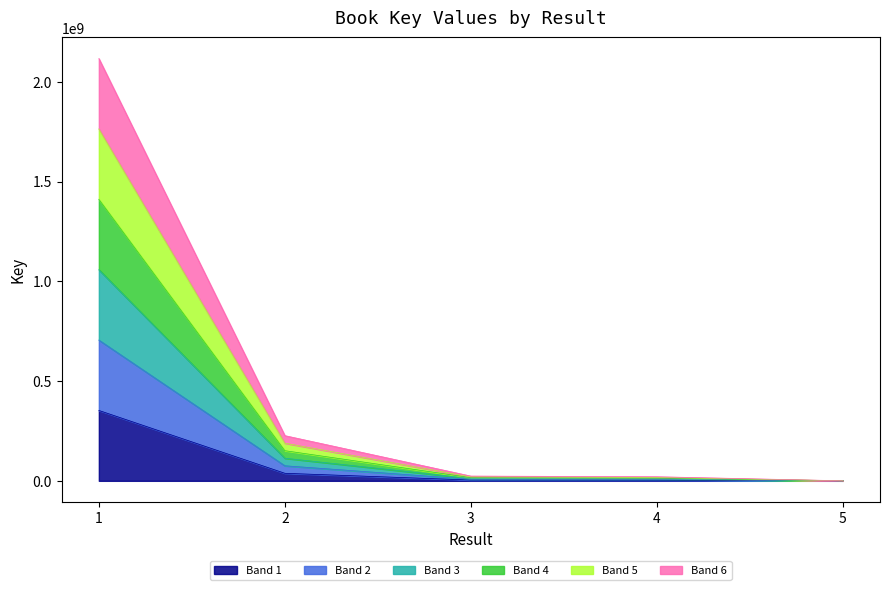

What is the difference between the values at 5 and 2?

113128117.0